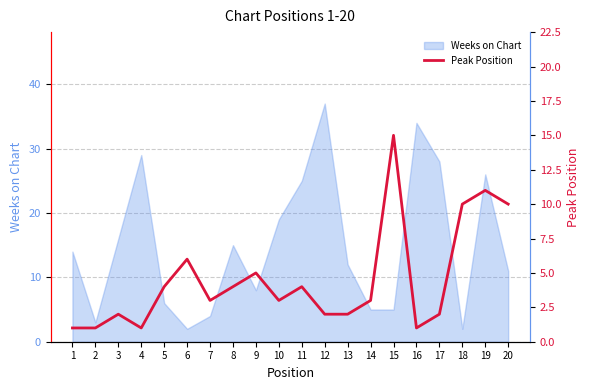

Is it true that Weeks on Chart equals 2 at 14?

False